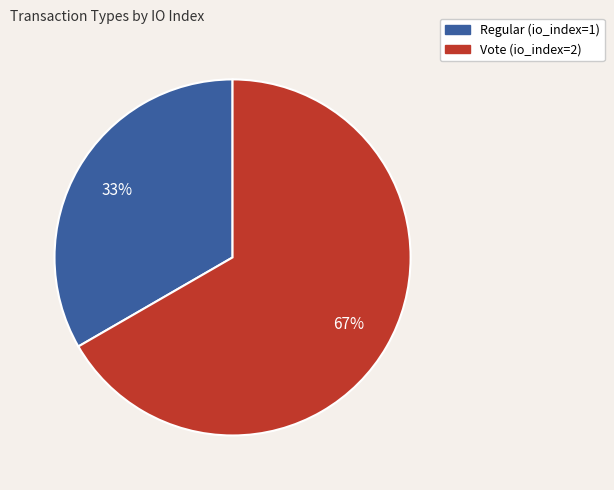

The Regular slice represents 33% of the pie. True or false?

True